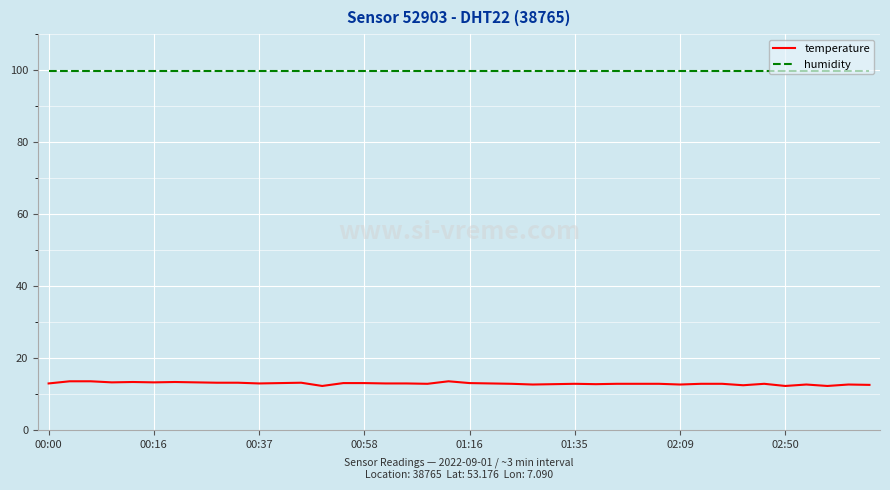

Does the chart have visible grid lines?

Yes